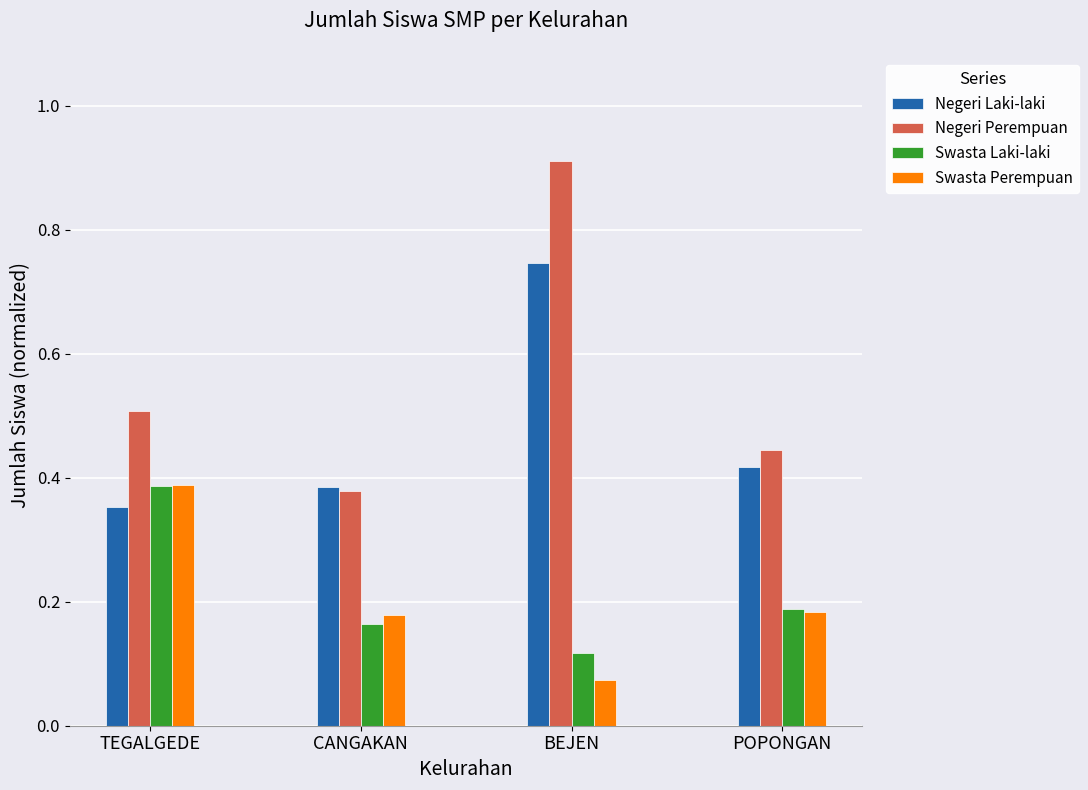

Does the chart contain any negative values?

No